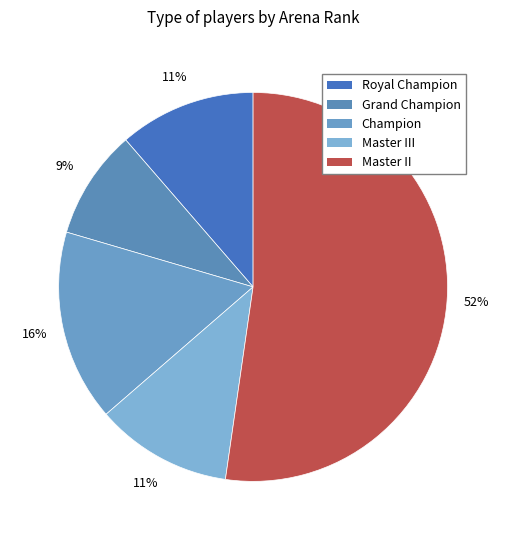

To the nearest percent, what is the average slice percentage?

20%